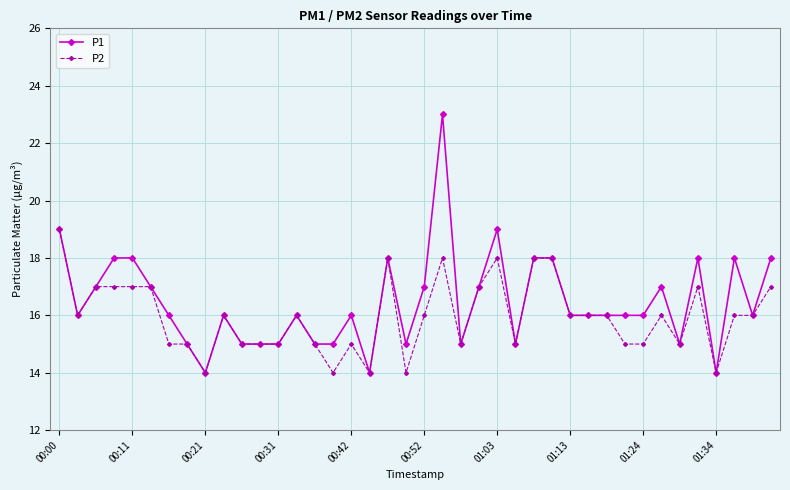

What is the maximum value shown in the chart?

23